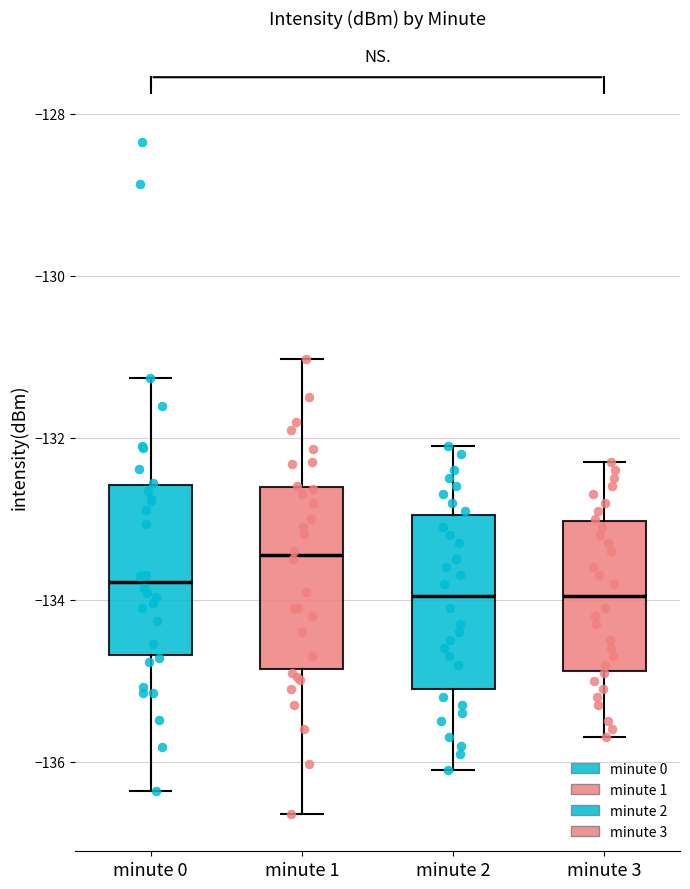

Which box's median line is the highest?

minute 1